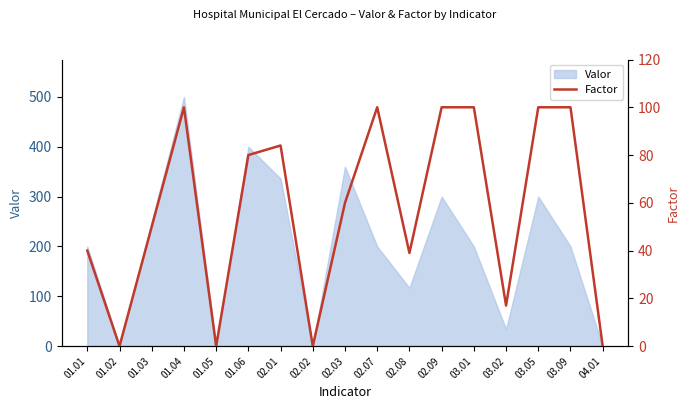

The value at 03.05 is 100. True or false?

True